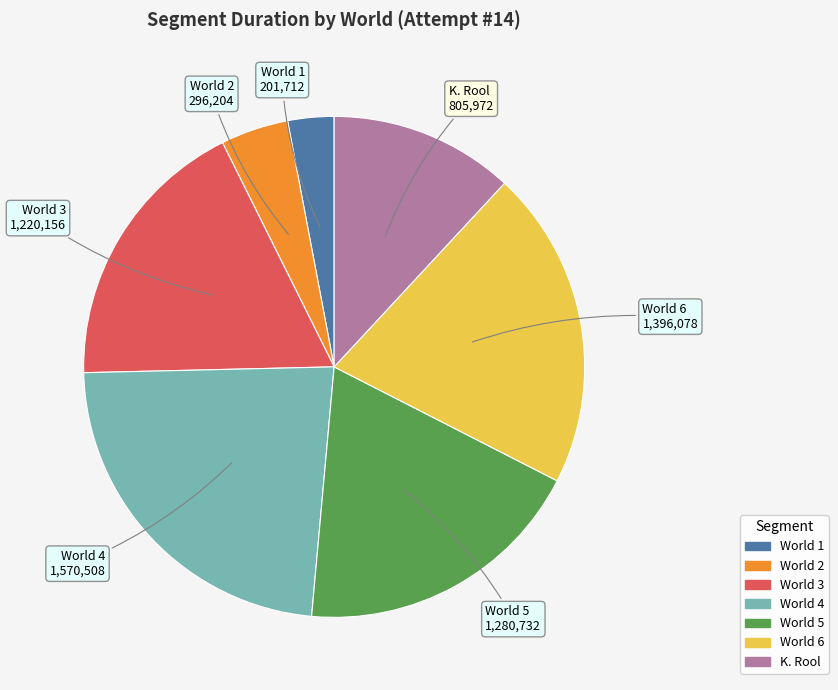

What is the largest slice in the pie chart?

World 4